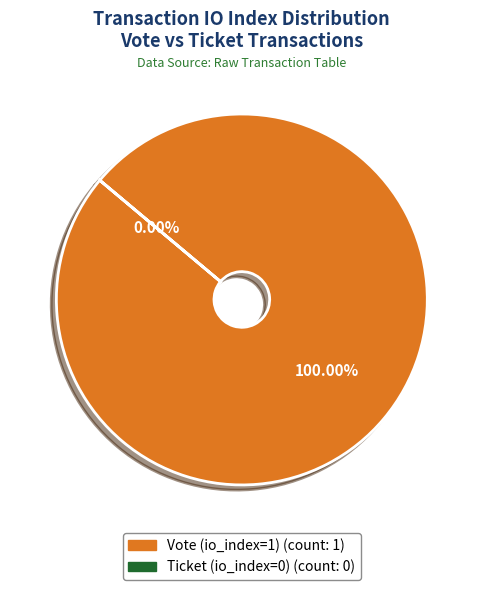

How many segments does this pie chart have?

2